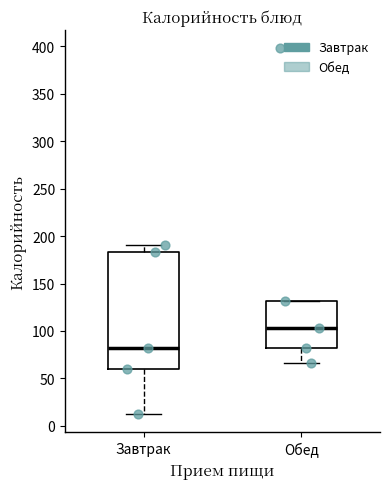

Where is the upper edge of the box for Обед on the y-axis? The values are not printed on the chart, so give them approximately, as read against the axis.

130